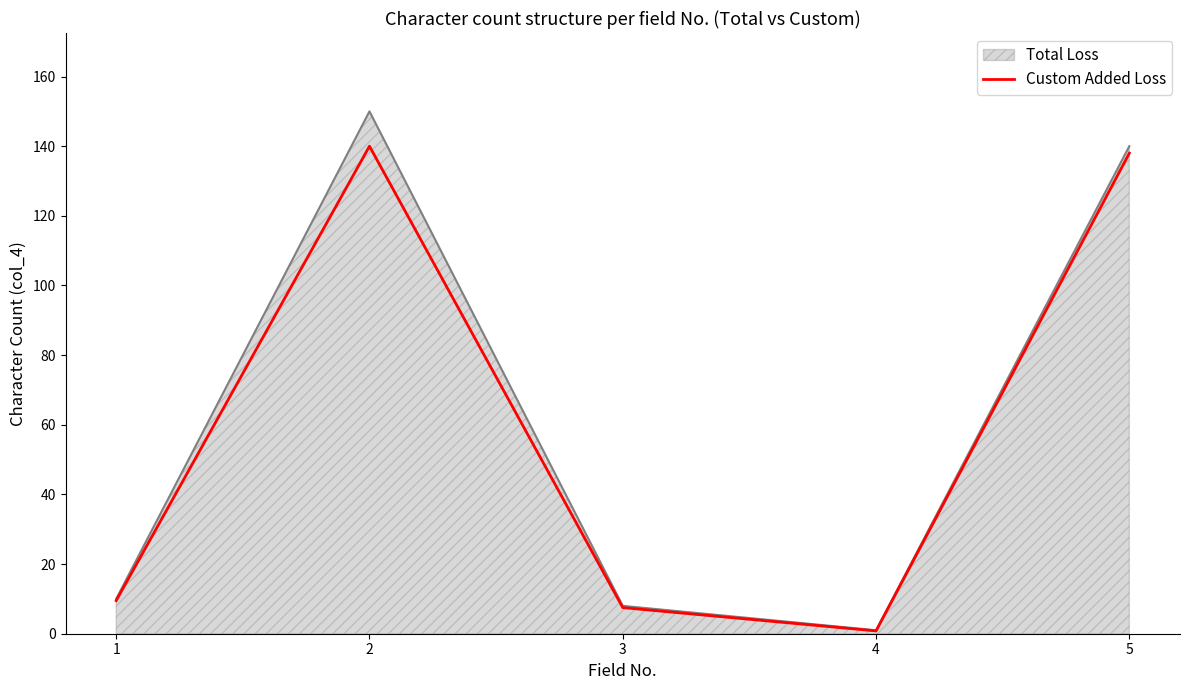

True or false: there are more than 0 points higher than both neighbors.

True